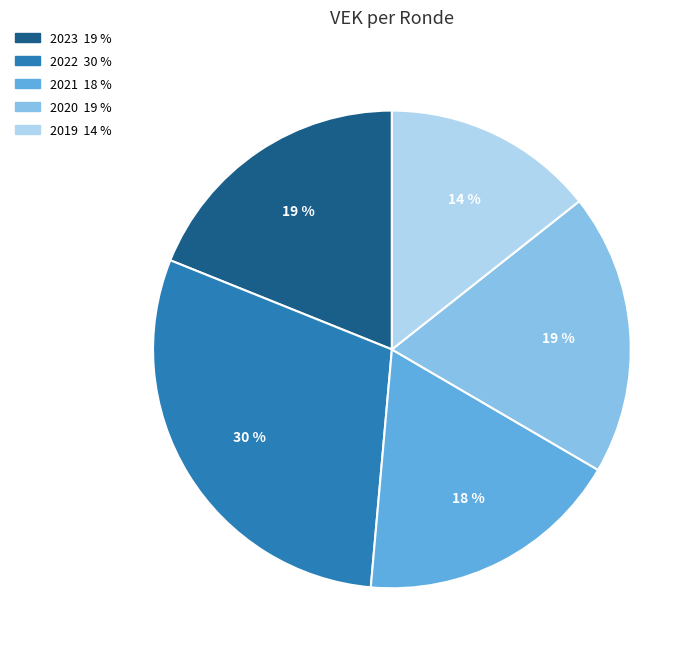

To the nearest percent, what is the average slice percentage?

20%